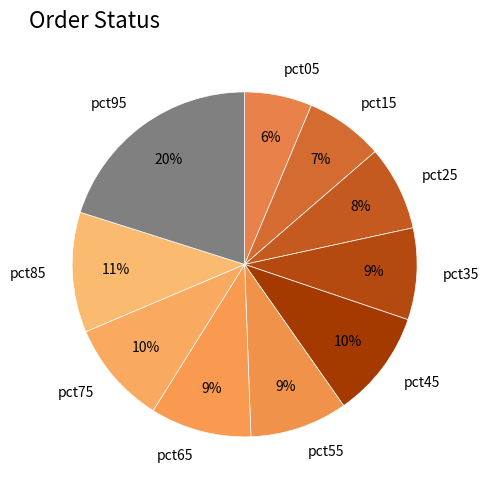

To the nearest percent, what is the difference between the pct25 and pct35 slice percentages?

1%